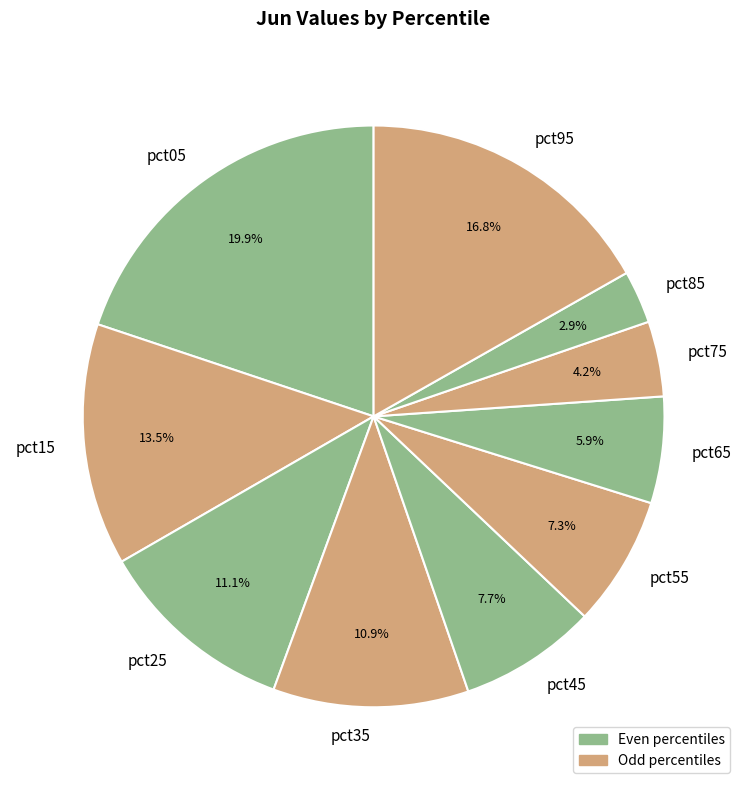

True or false: pct65 accounts for 1% of the total.

False